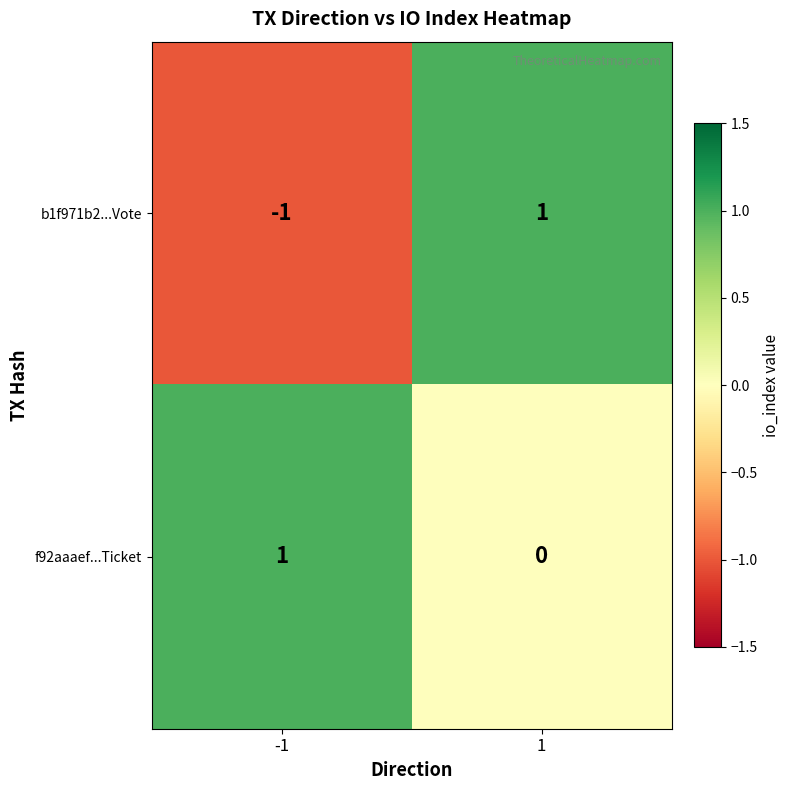

The value of f92aaaef...Ticket at -1 is 1. True or false?

True